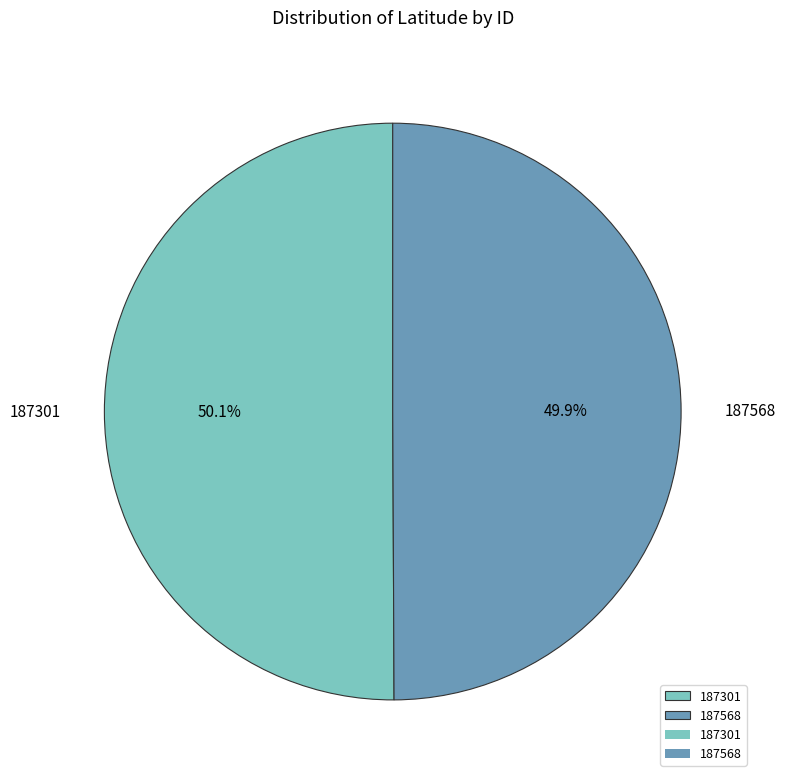

To the nearest percent, what is the average slice percentage?

50%